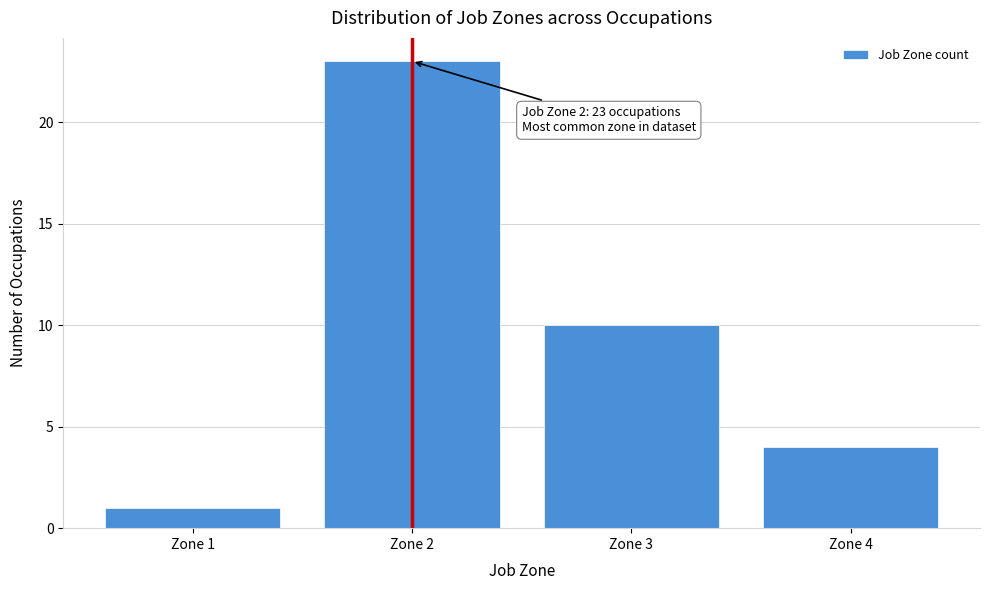

Reading left to right, transcribe all the data shown in this chart.

1	23	10	4